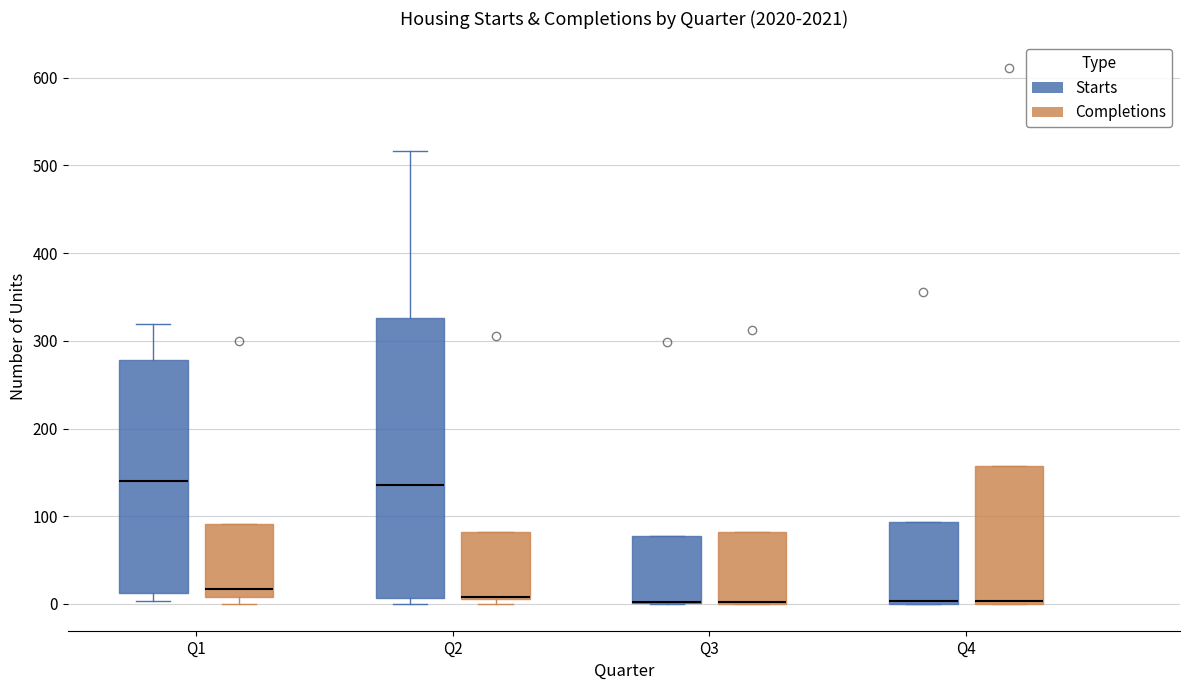

Reading left to right, read every box against the y-axis: the position of its median line, the range the box covers, and the ends of its whiskers. The values are not printed on the chart, so give them approximately, as read against the axis.

Q1 (Starts): median 140, box 10 to 280, whiskers 0 to 320
Q1 (Completions): median 20, box 10 to 90, whiskers 0 to 90
Q2 (Starts): median 140, box 10 to 330, whiskers 0 to 520
Q2 (Completions): median 10 (drawn on the box's lower edge), box 10 to 80, whiskers 0 to 80
Q3 (Starts): median 0 (drawn on the box's lower edge), box 0 to 80, whiskers 0 to 80
Q3 (Completions): median 0 (drawn on the box's lower edge), box 0 to 80, whiskers 0 to 80
Q4 (Starts): median 0, box 0 to 90, whiskers 0 to 90
Q4 (Completions): median 0, box 0 to 160, whiskers 0 to 160